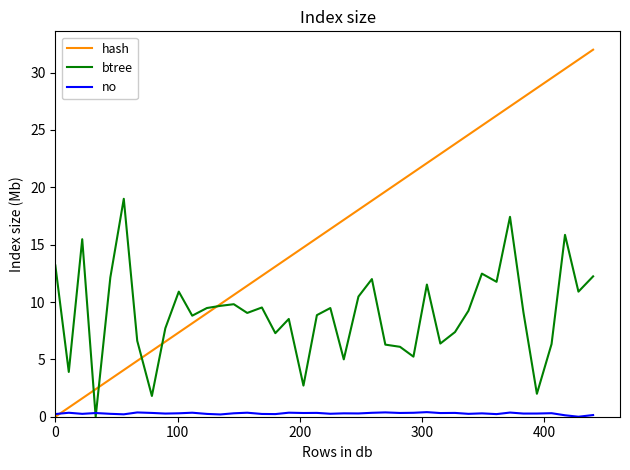

Which series has the widest spread of values?

hash